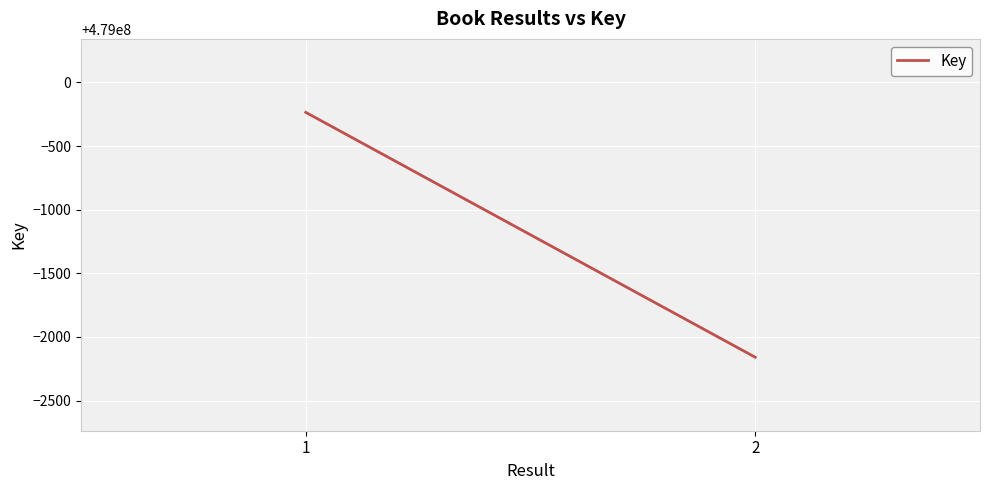

The value at 1 is 478999765. True or false?

True